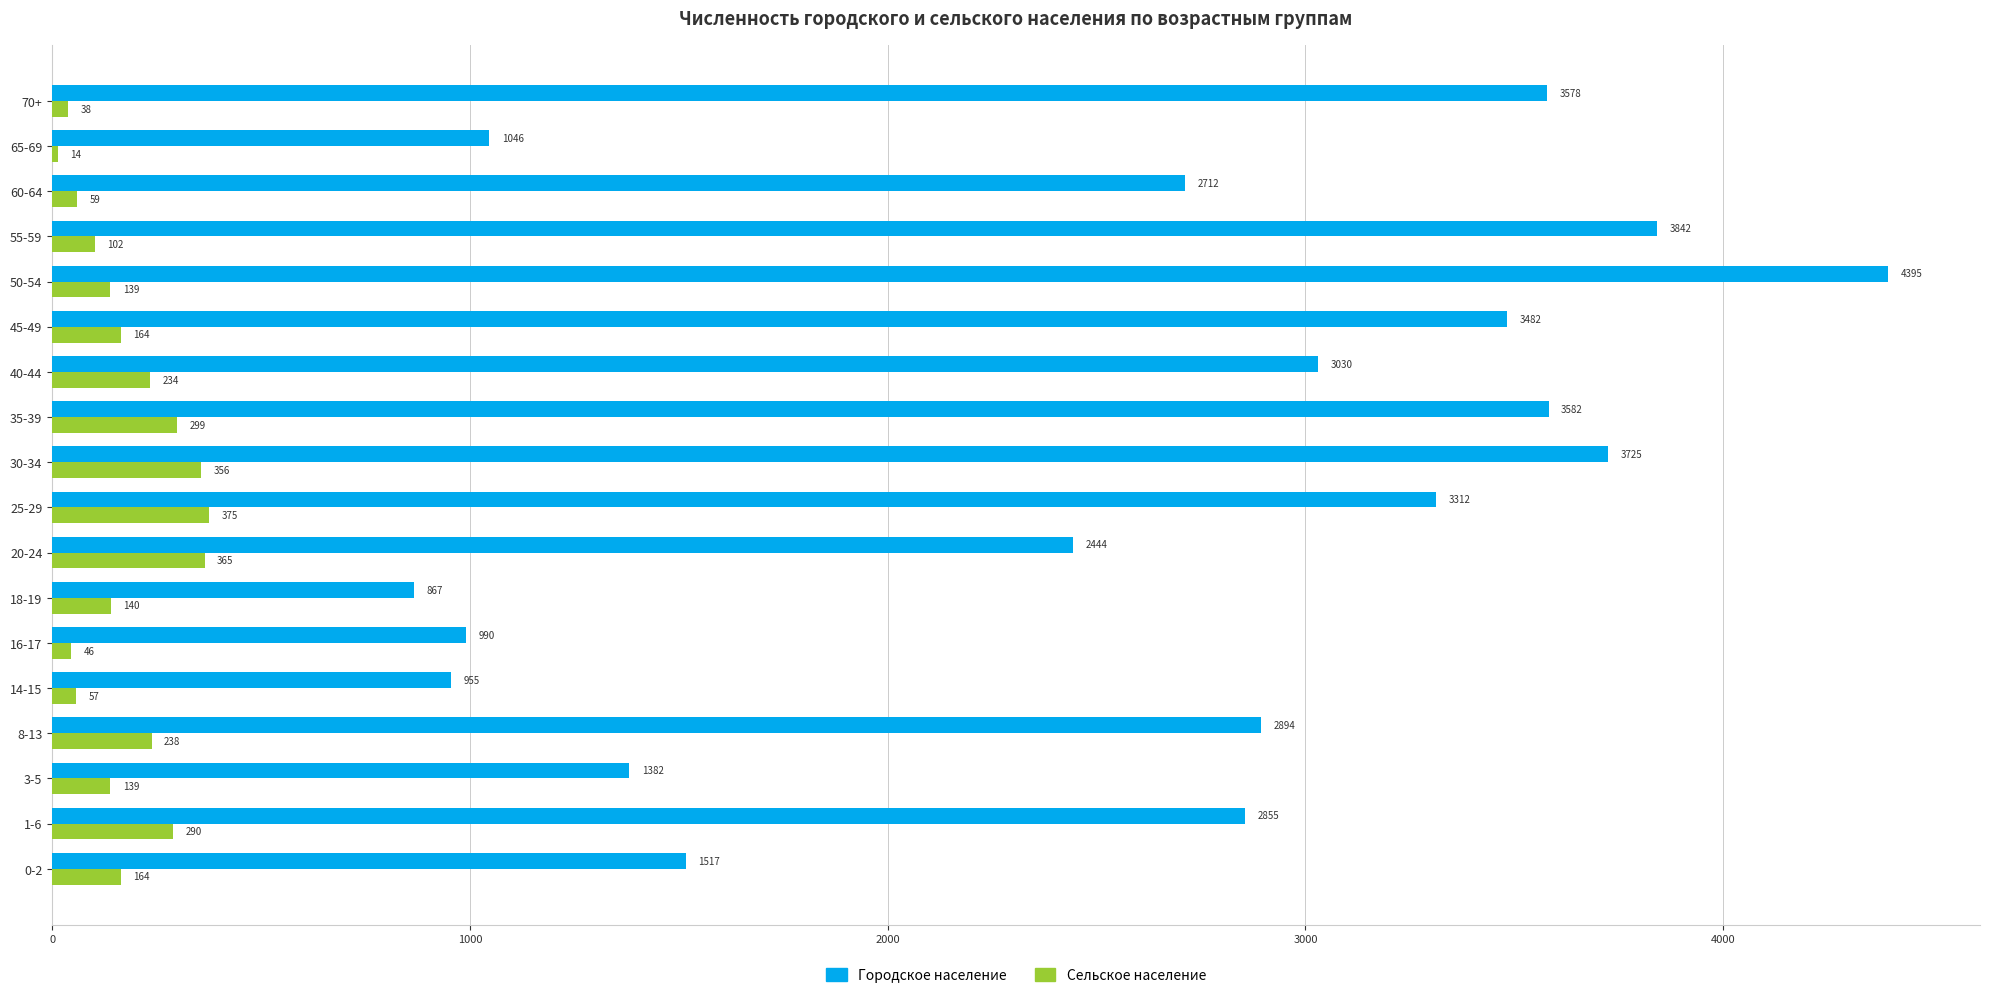

Which series changed the most between 1-6 and 50-54?

Городское население